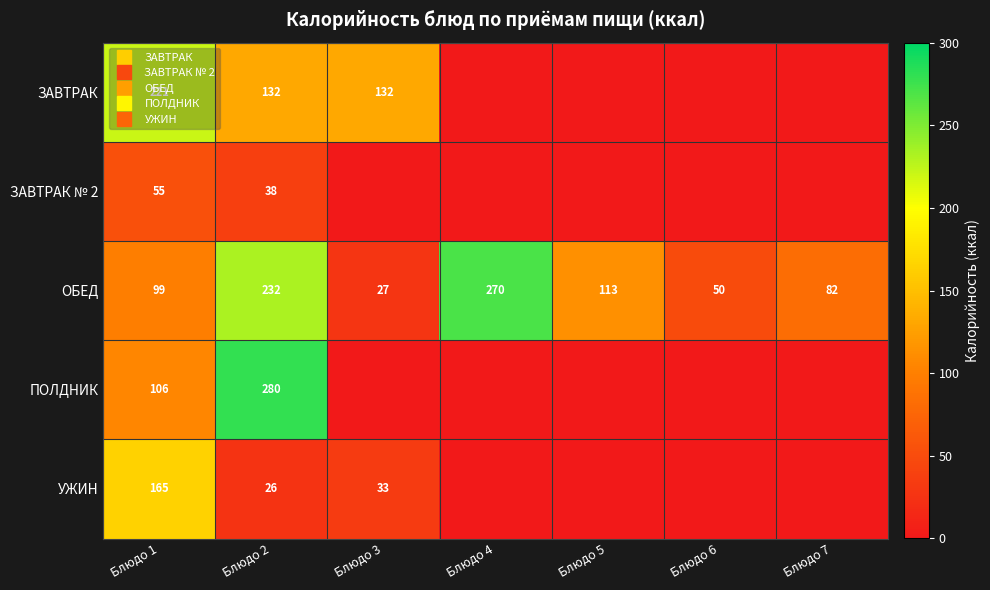

What is the total value across all series at Блюдо 3?

191.8